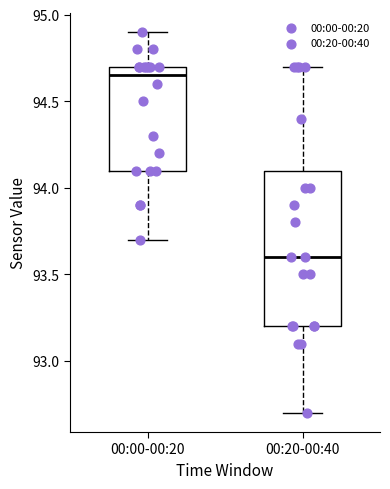

Which box's median line is the highest?

00:00-00:20